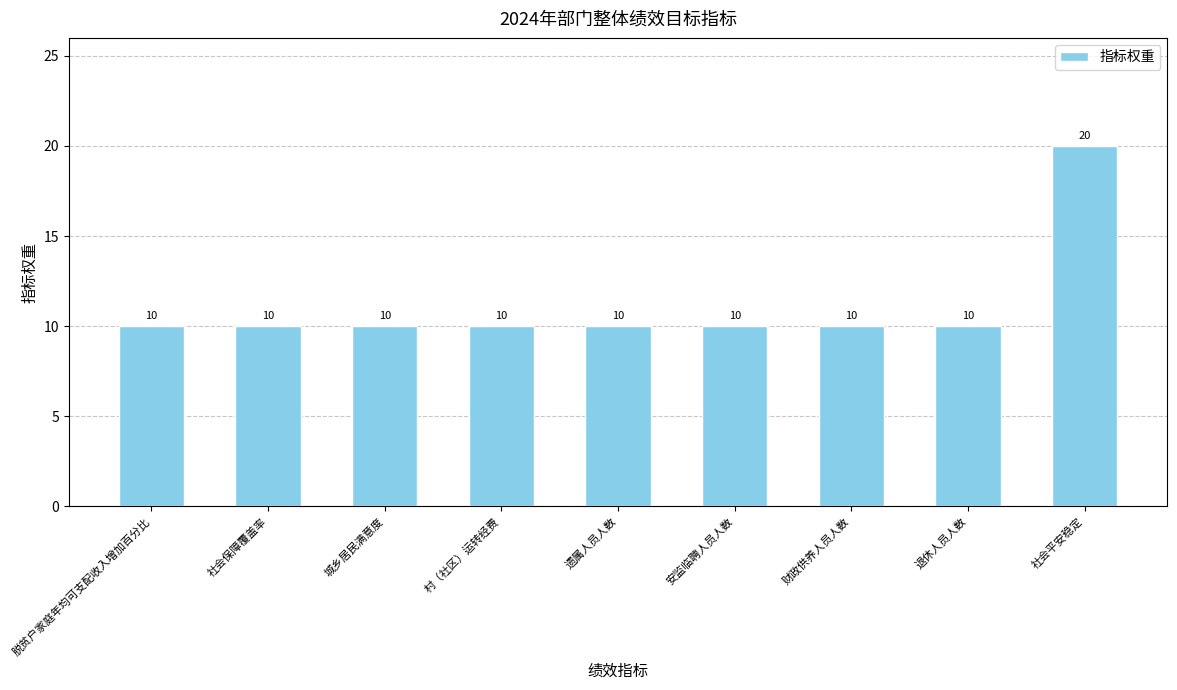

What is the approximate value at 安监临聘人员人数, to the nearest 10?

10